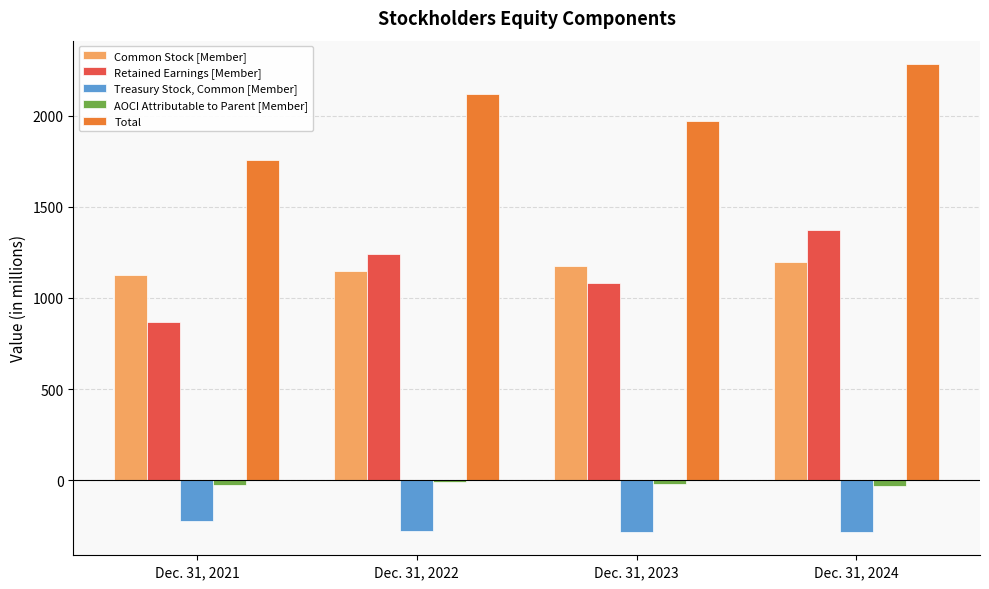

Rank the categories by Total value from lowest to highest.

Dec. 31, 2021, Dec. 31, 2023, Dec. 31, 2022, Dec. 31, 2024